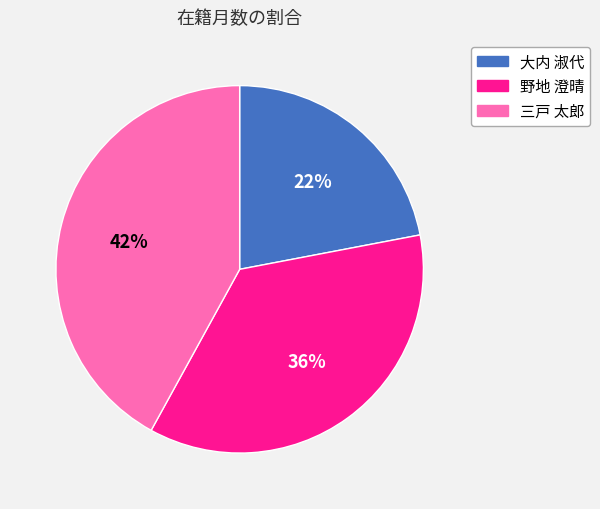

Approximately how many times larger is the value at 野地 澄晴 compared to 大内 淑代?

1.6